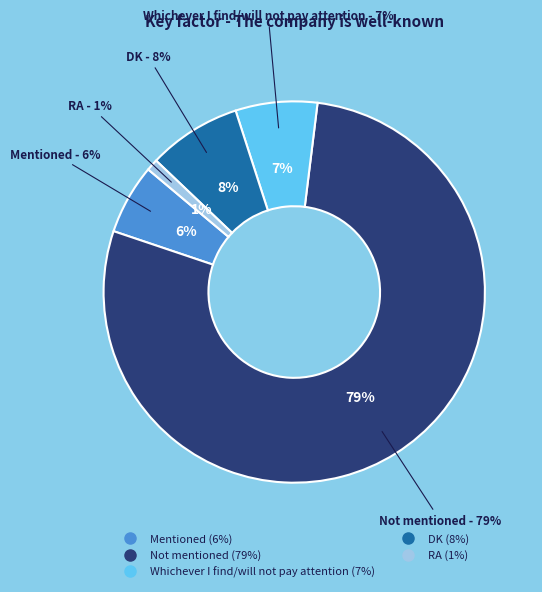

What percentage is the DK slice, to the nearest percent?

8%